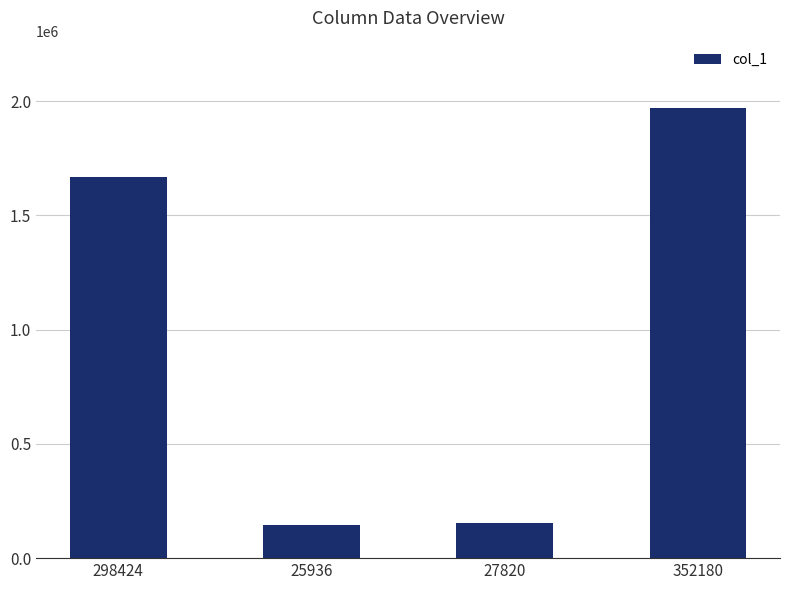

Where is the data nearest to the value 1056900?

298424